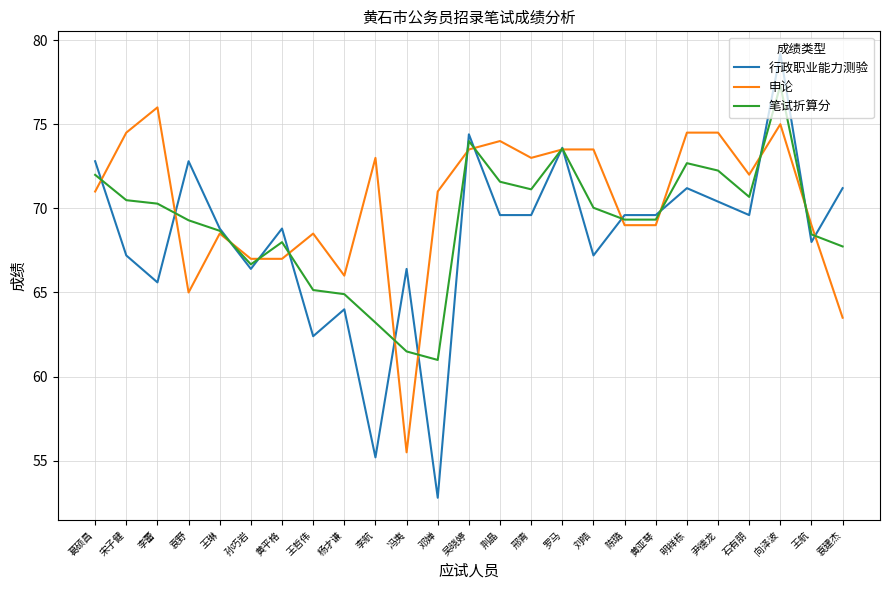

True or false: 笔试折算分 and 申论 intersect in this chart.

True